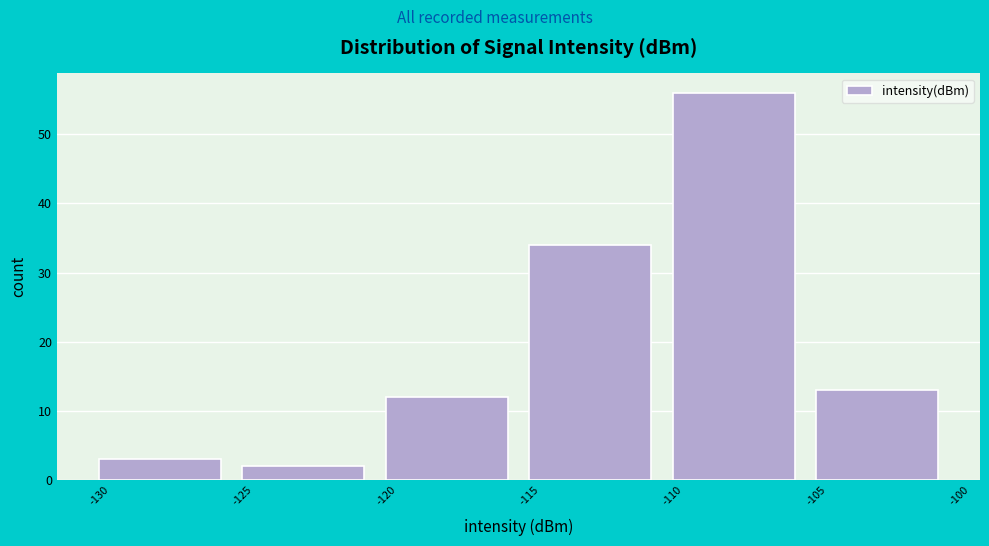

Reading left to right, transcribe this chart: for each bar, give the range it covers on the x-axis and its height. The values are not printed on the chart, so give them approximately, as read against the axis.

-130 to -125: 3
-125 to -120: 2
-120 to -115: 12
-115 to -110: 34
-110 to -105: 56
-105 to -100: 13